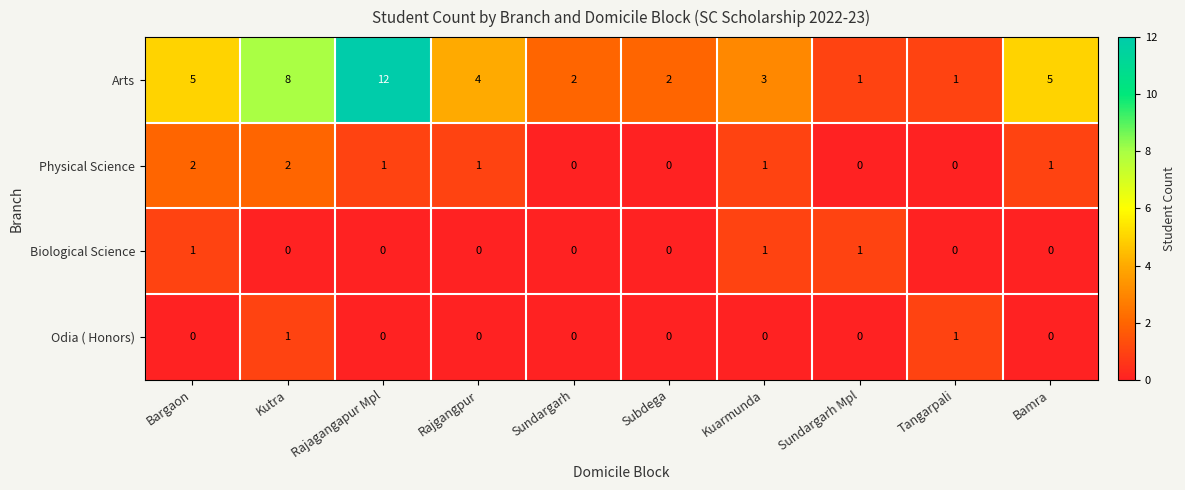

Is the value of Biological Science at Bargaon greater than the value of Odia ( Honors) at Sundargarh?

Yes